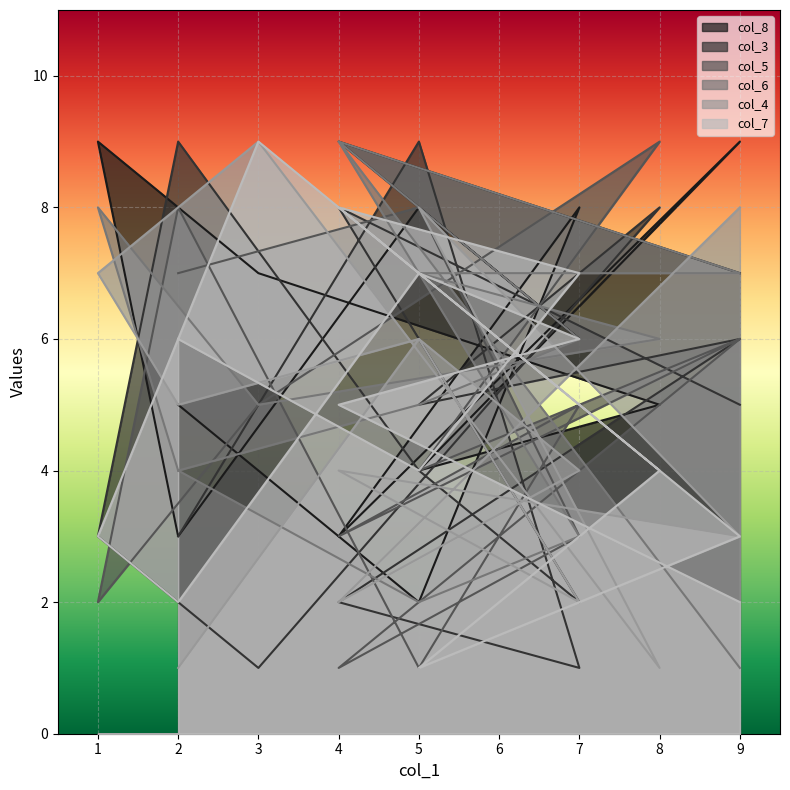

Count the col_4 values in the range 2 to 7.

9